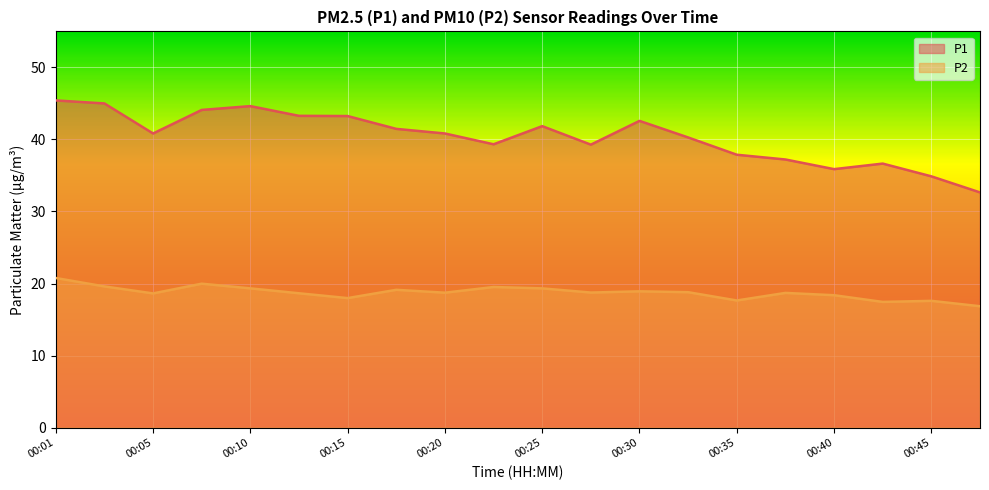

True or false: P1 and P2 intersect in this chart.

False